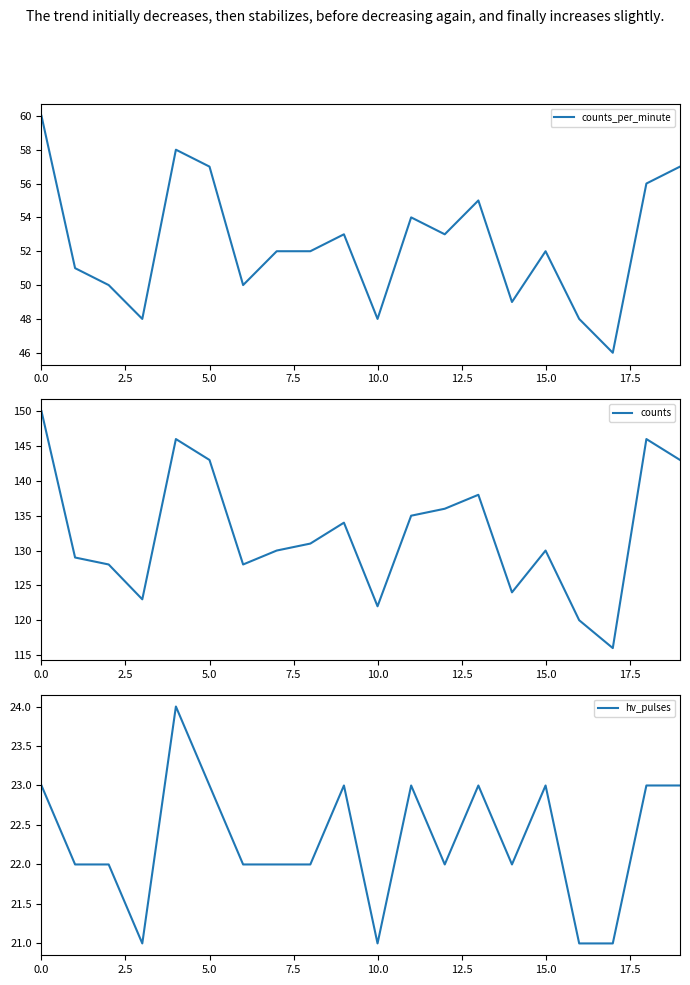

True or false: hv_pulses and counts cross at least once.

False